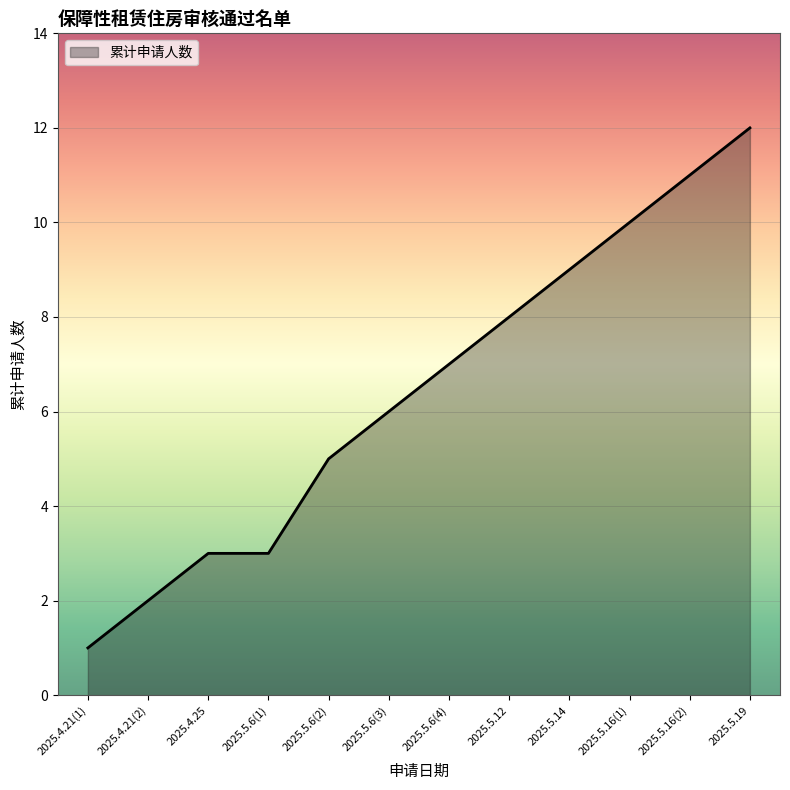

What is the difference between the values at 2025.5.16(2) and 2025.4.21(1)?

10